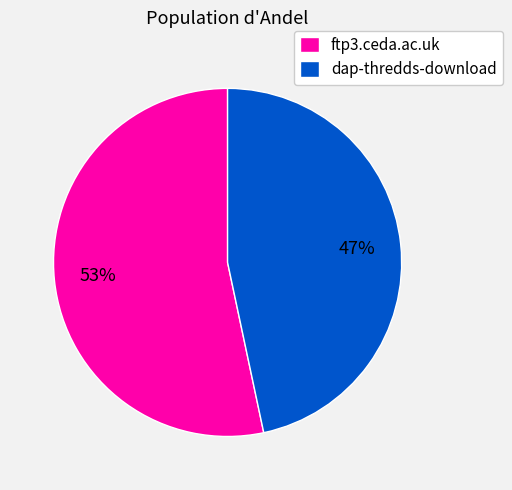

Count the number of slices in the pie.

2